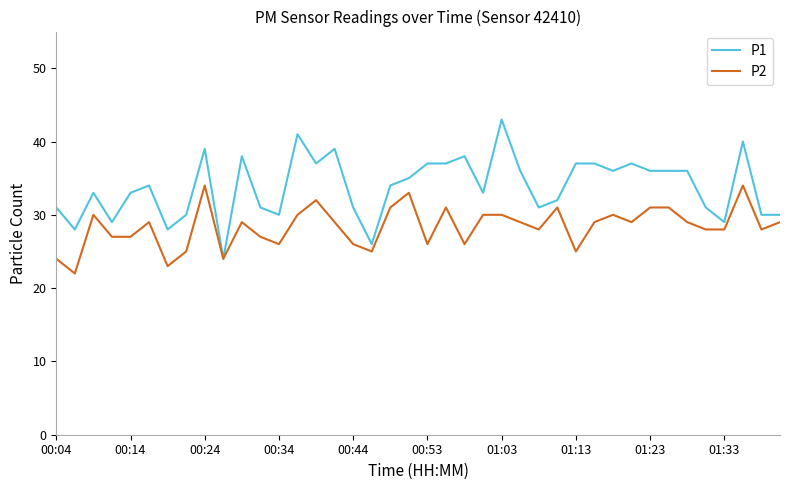

Rank the series by their average value, from lowest to highest.

P2, P1